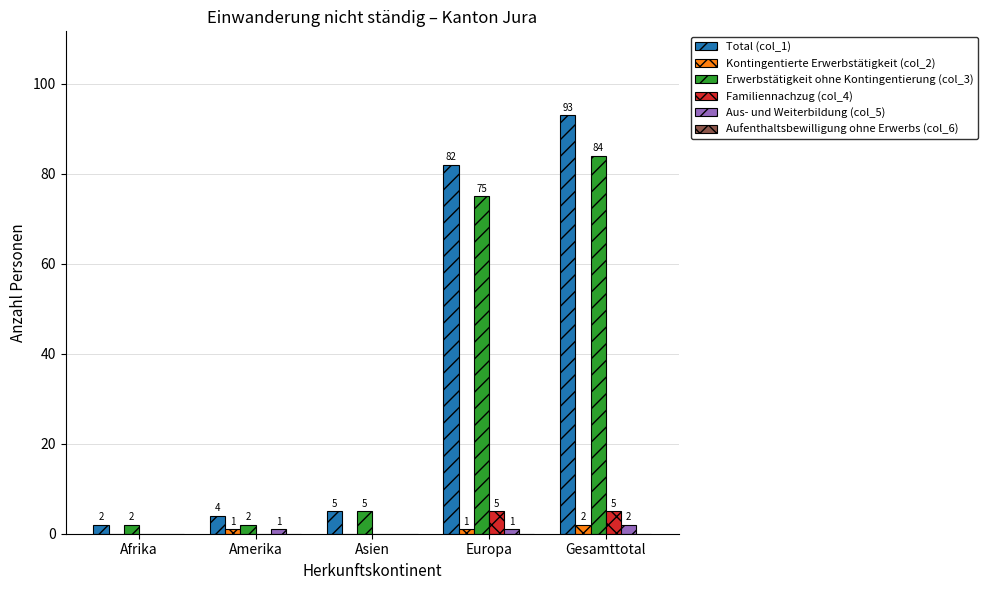

How many Aus- und Weiterbildung (col_5) values are between 0 and 1?

4